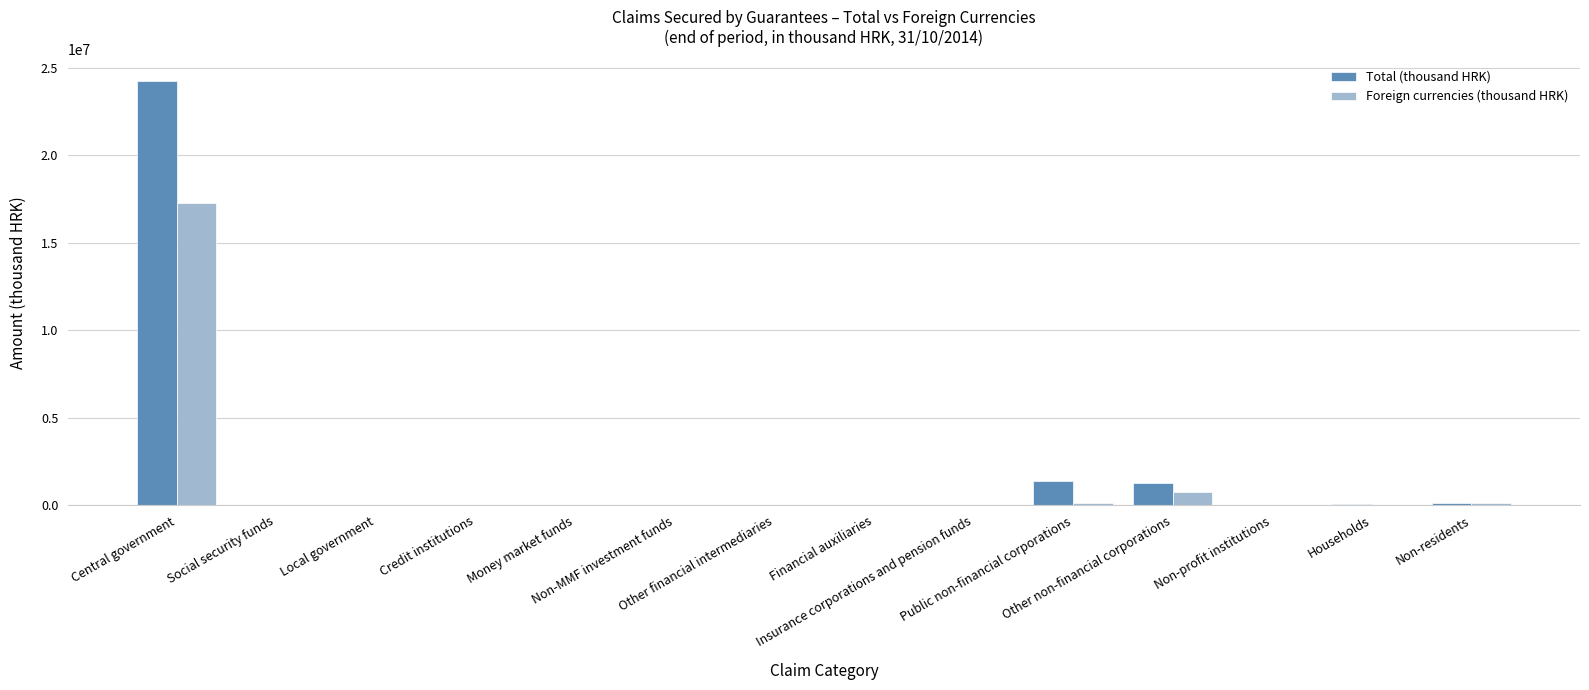

Is the value of Total (thousand HRK) at Public non-financial corporations greater than the value of Foreign currencies (thousand HRK) at Social security funds?

Yes